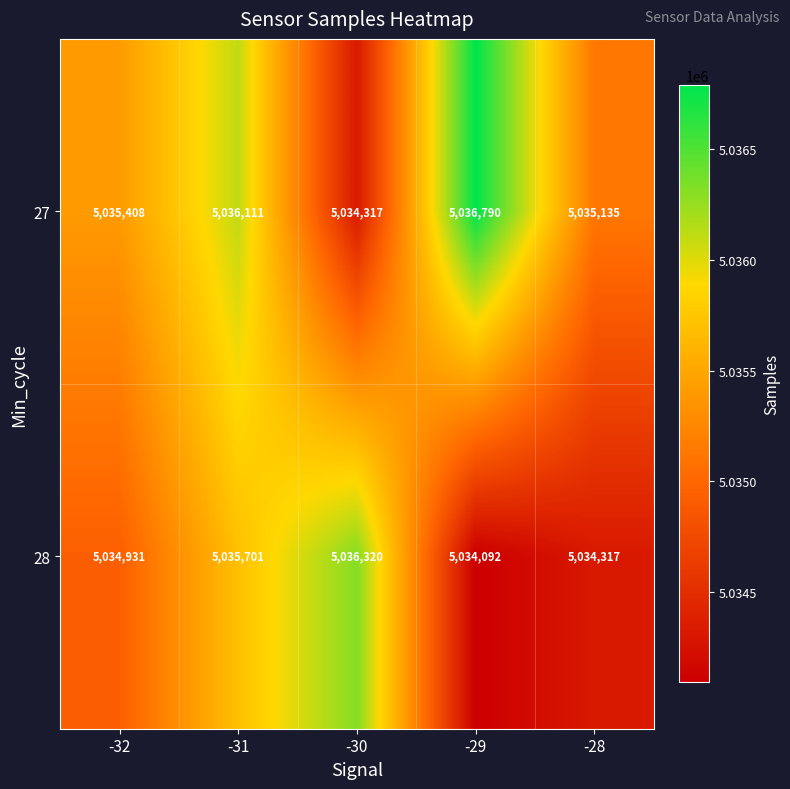

What is the sum of all 28 values?

25175361